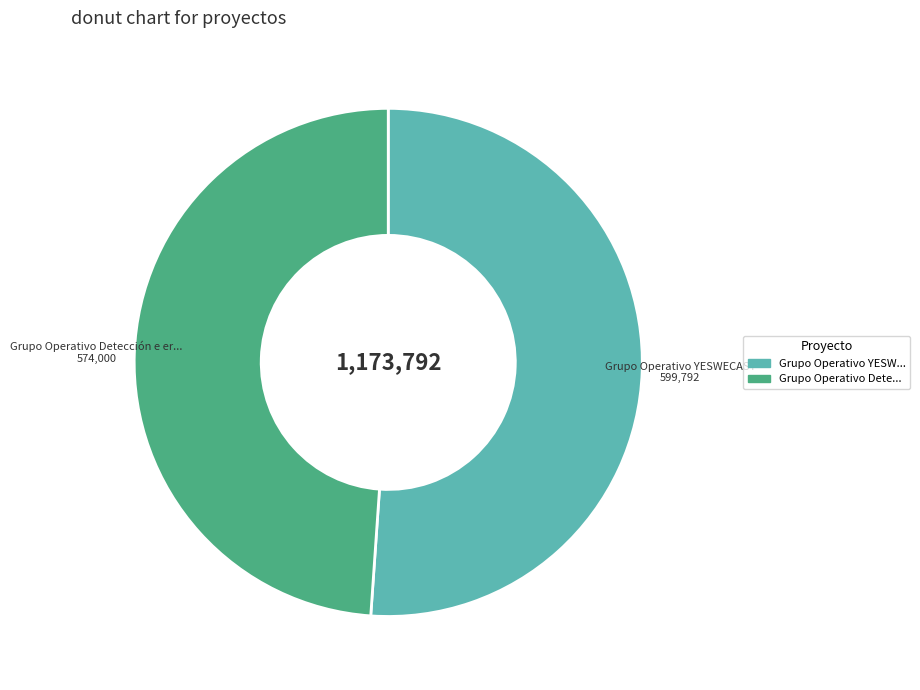

Does any single category account for the majority?

Yes